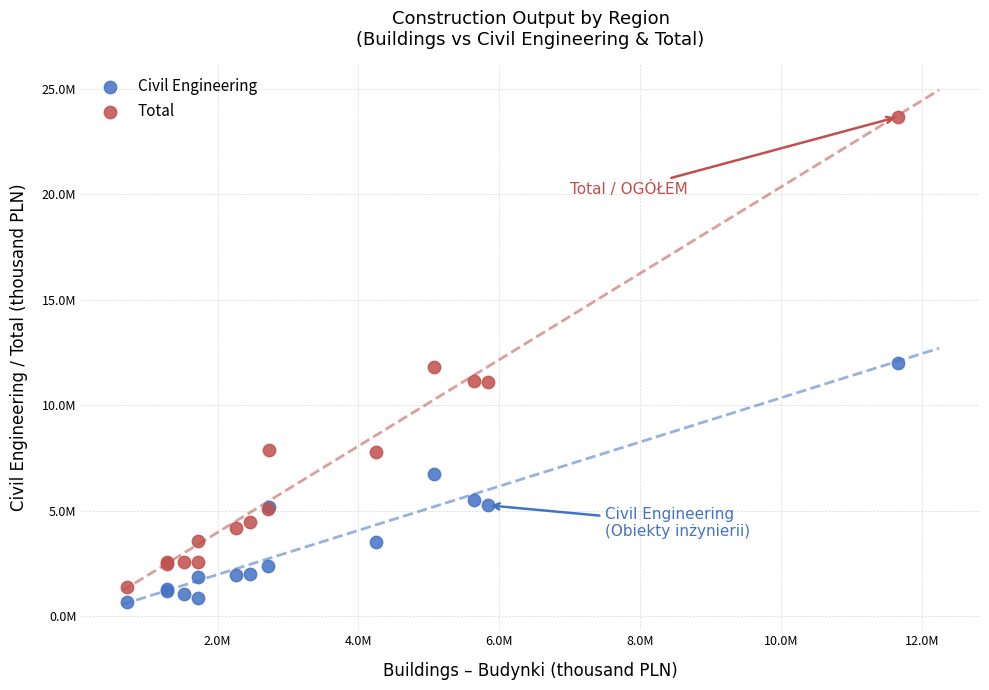

Which series reaches the maximum Y coordinate?

Total